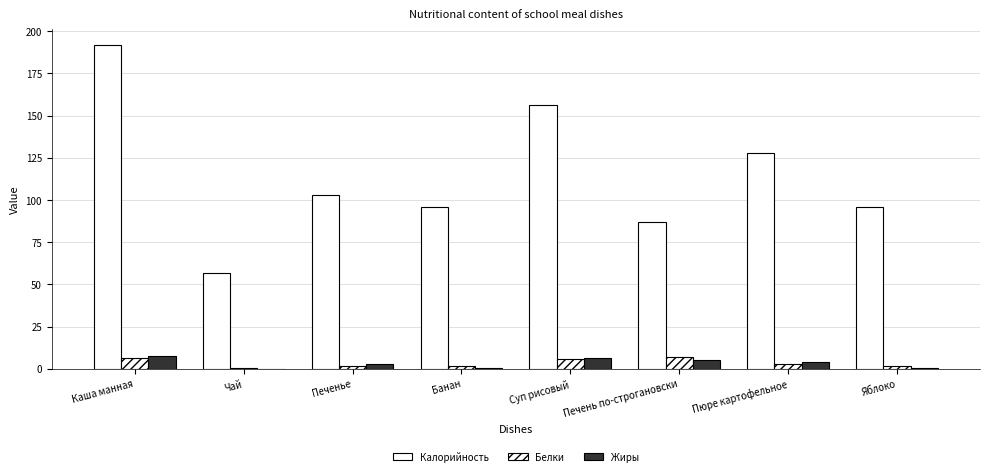

Reading left to right, extract all data points from this chart.

Калорийность: 192.0	56.8	103.2	96.0	156.0	87.3	128.1	96.0
Белки: 6.2	0.2	1.9	1.5	5.8	6.8	2.6	1.5
Жиры: 7.5	0.0	3.1	0.5	6.6	4.9	3.9	0.5